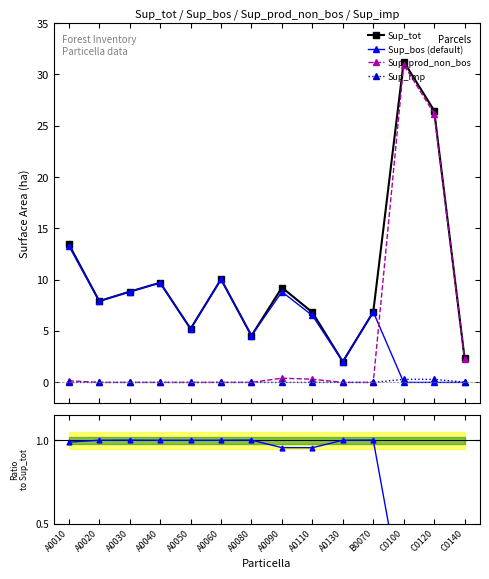

In Sup_tot, how many points are higher than both neighbors (excluding endpoints)?

4